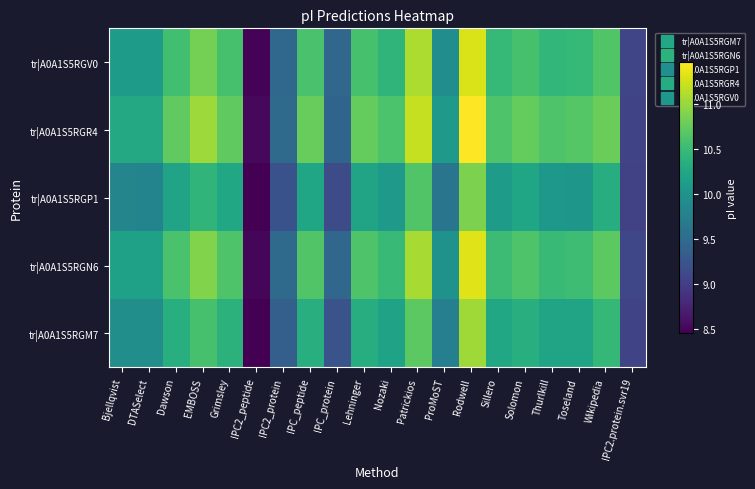

How many categories are shown in the chart?

20